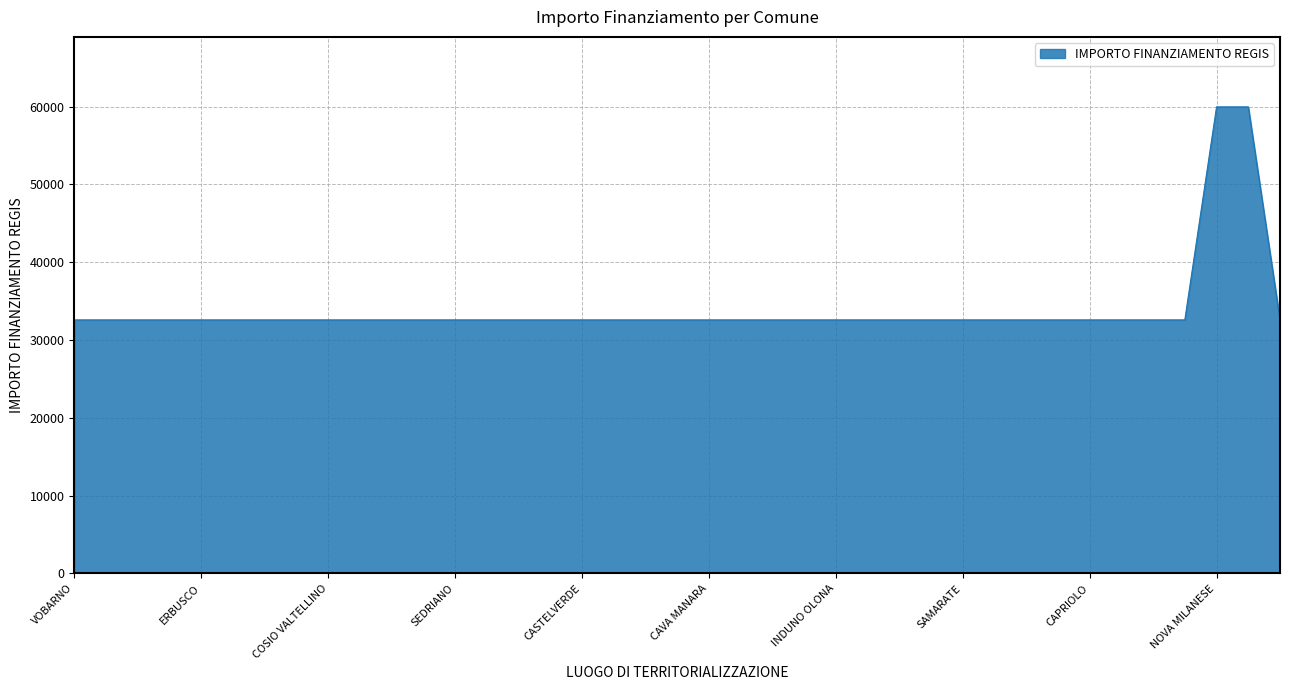

What is the sum of all values?

1325725